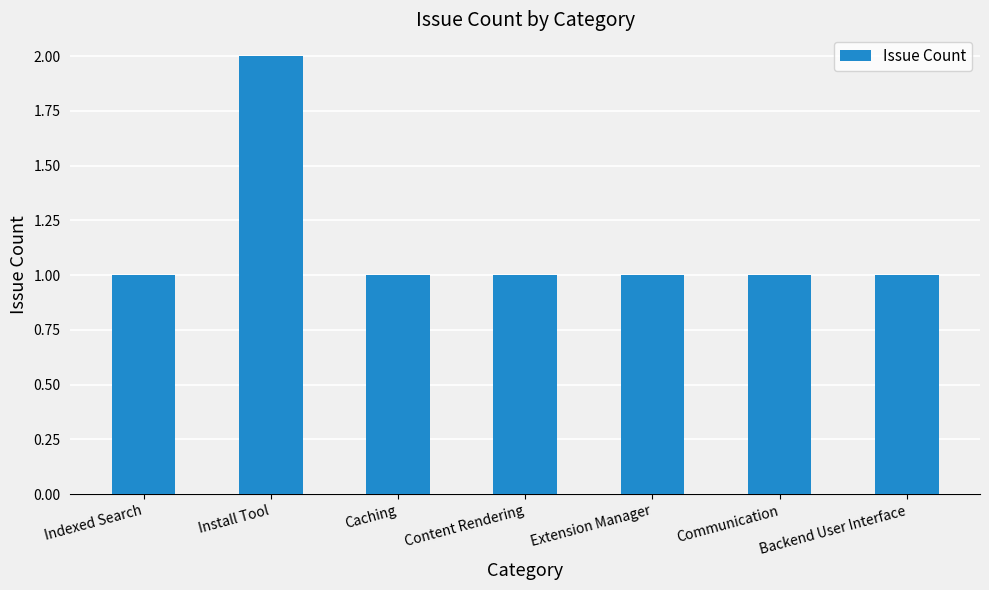

Reading left to right, extract all data points from this chart.

Indexed Search=1	Install Tool=2	Caching=1	Content Rendering=1	Extension Manager=1	Communication=1	Backend User Interface=1